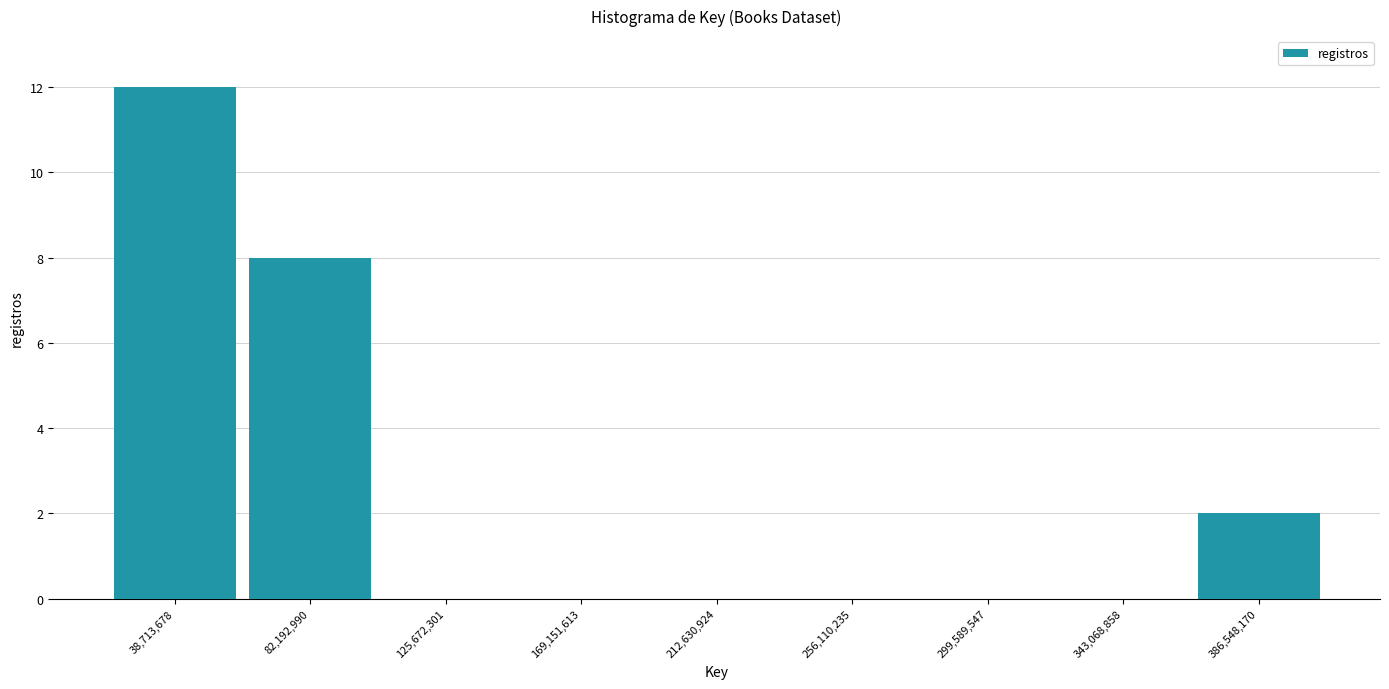

Reading left to right, transcribe this chart: for each bar, give the range it covers on the x-axis and its height. Neither the bar edges nor the heights are printed on the chart, so give them approximately, as read against the axes.

15000000 to 60000000: 12
60000000 to 105000000: 8
105000000 to 145000000: 0
145000000 to 190000000: 0
190000000 to 235000000: 0
235000000 to 280000000: 0
280000000 to 320000000: 0
320000000 to 365000000: 0
365000000 to 410000000: 2